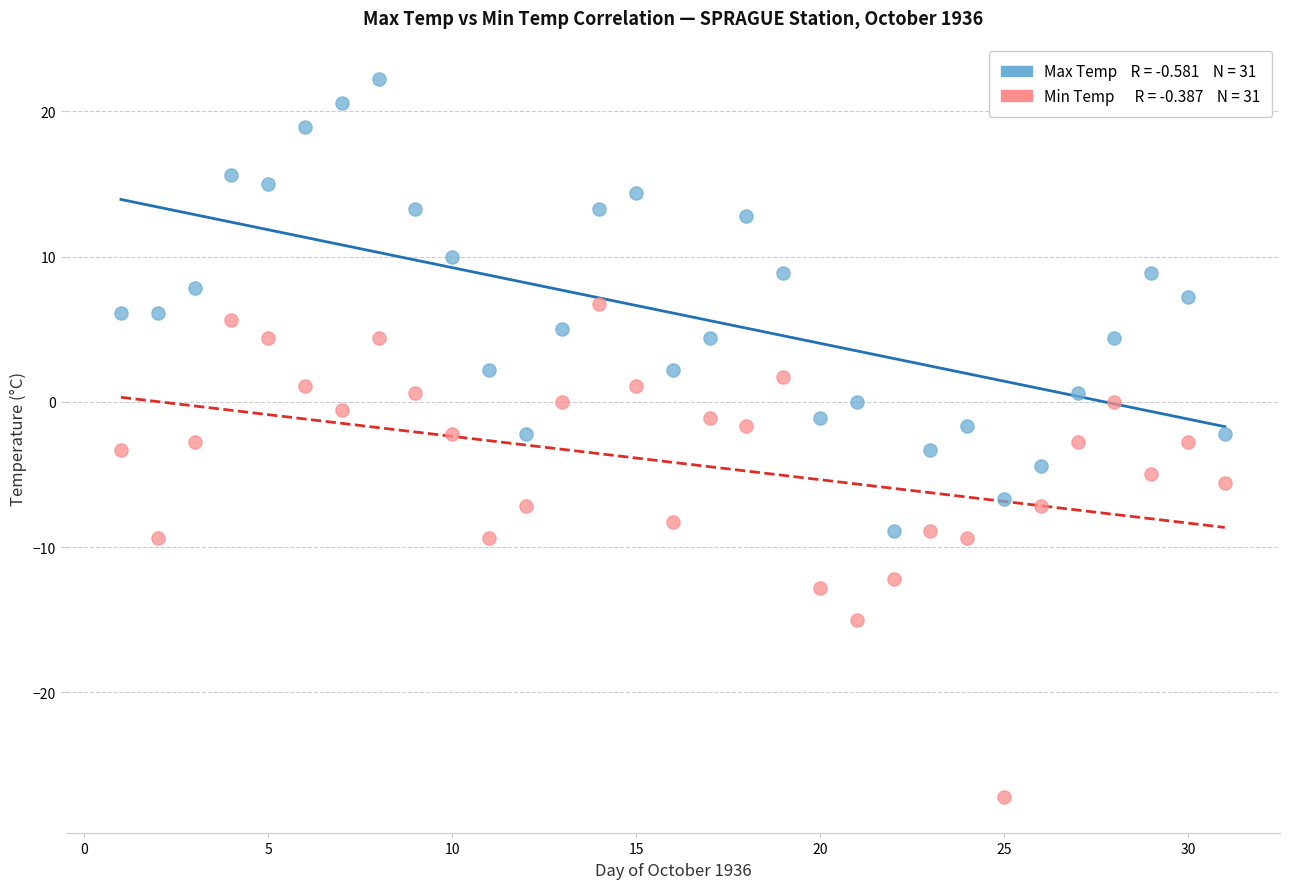

Across all data points, what is the range of X values (max minus min)?

30.0